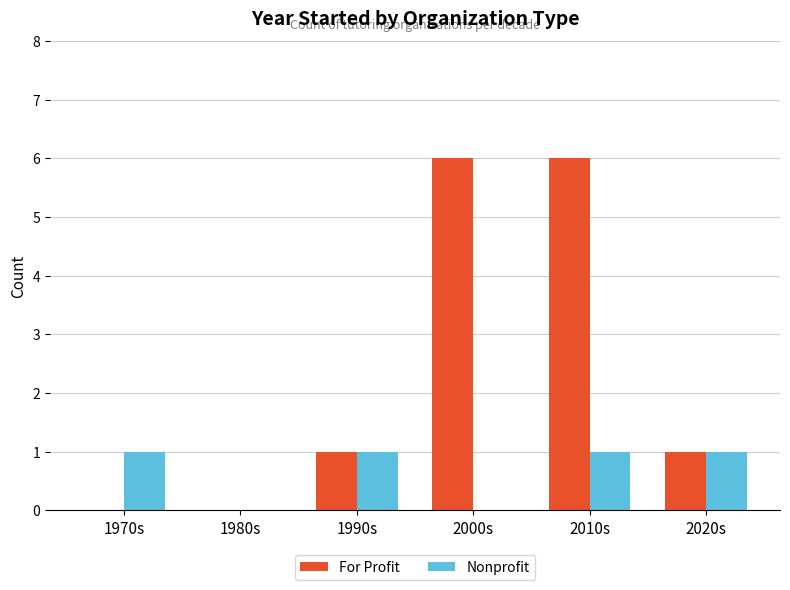

What is the sum of all Nonprofit values?

4